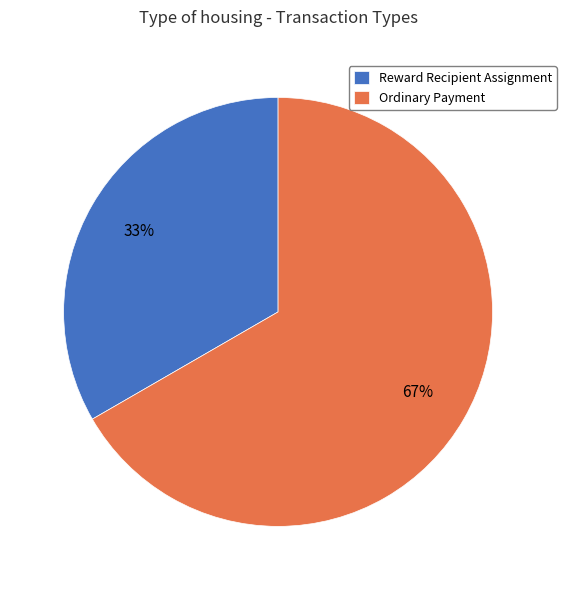

Rank the categories by value from lowest to highest.

Reward Recipient Assignment, Ordinary Payment